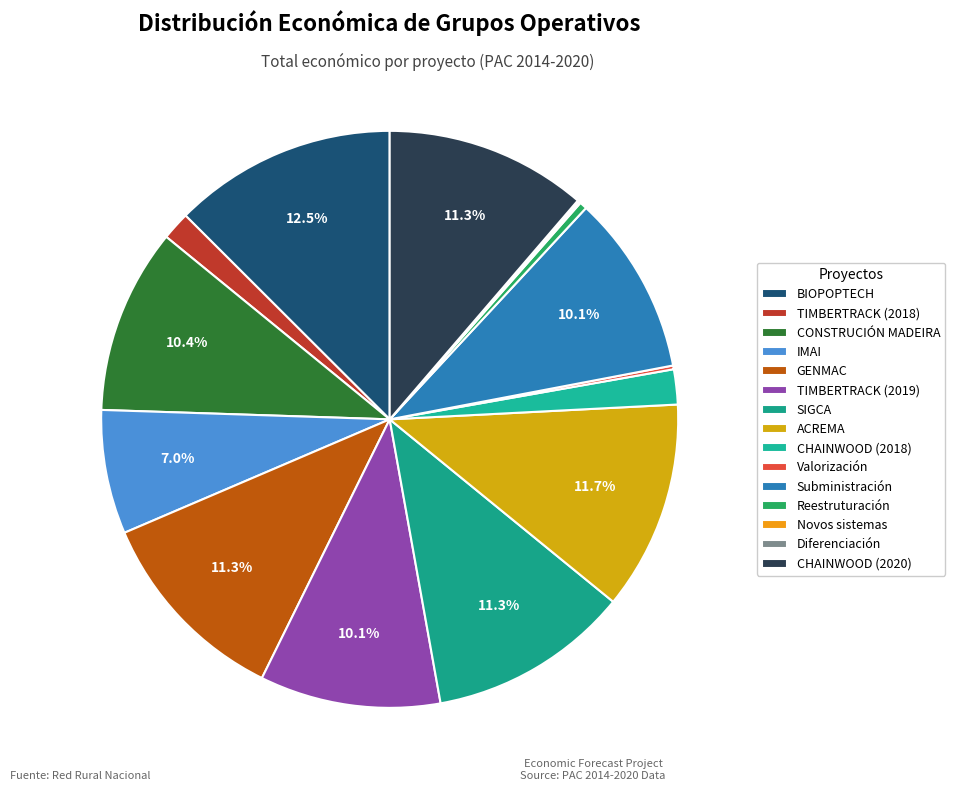

Between IMAI and Reestruturación, which is larger?

IMAI